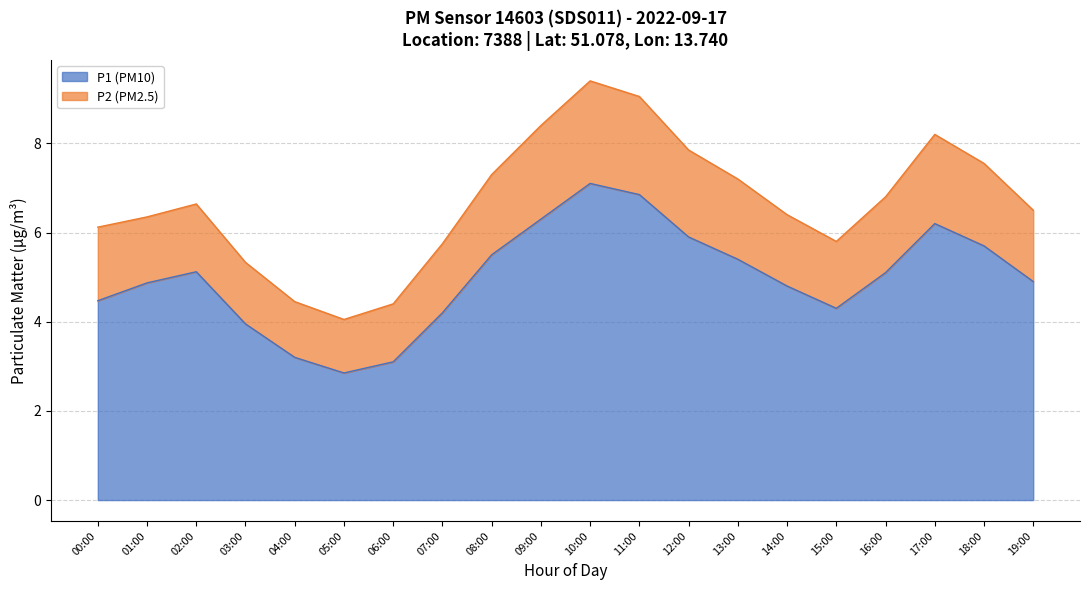

Where is the data nearest to the value 4?

03:00